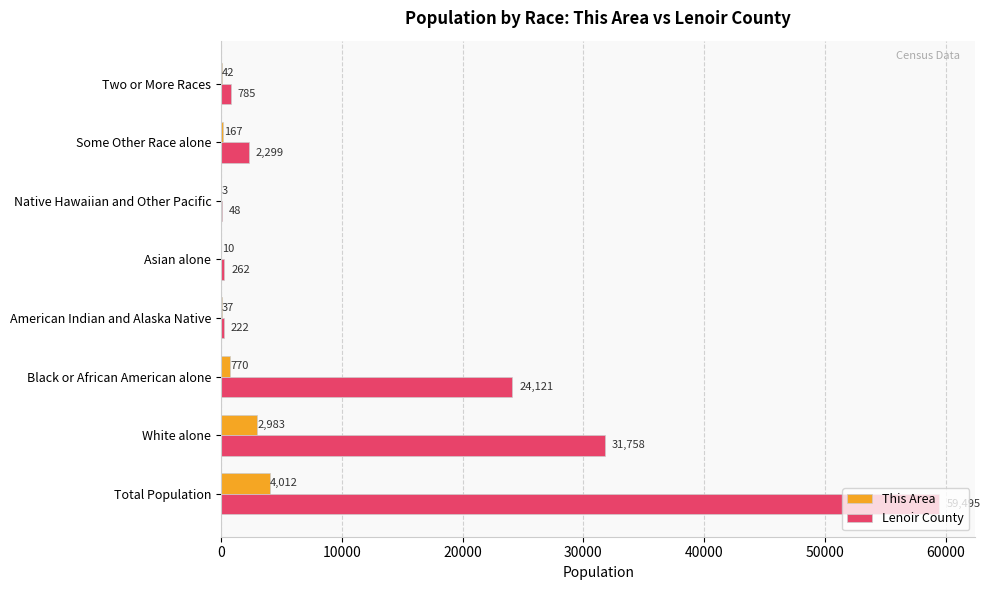

What value does the This Area series have at American Indian and Alaska Native, to the nearest 10?

40